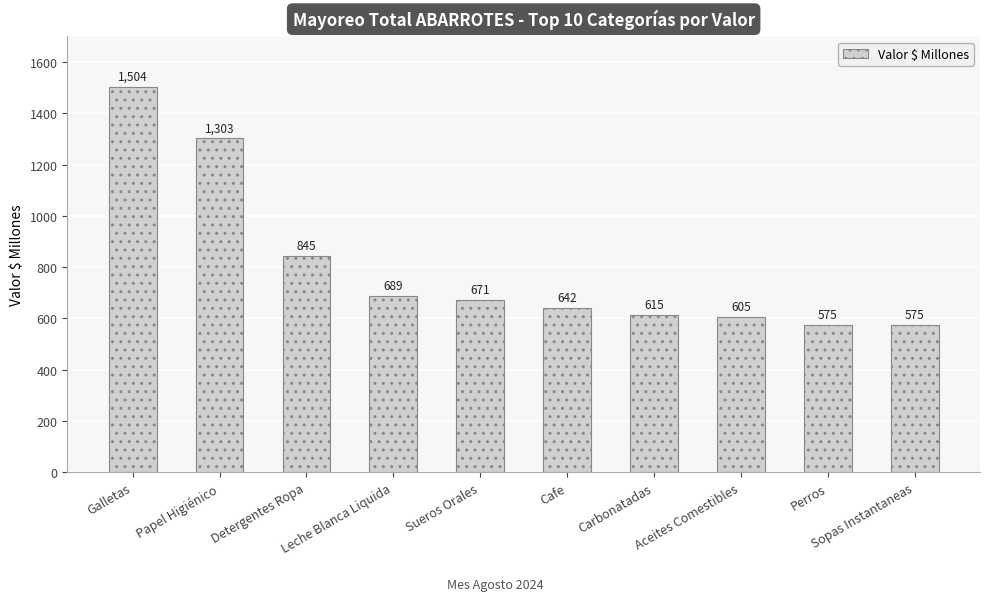

Which has a higher value, Cafe or Galletas?

Galletas